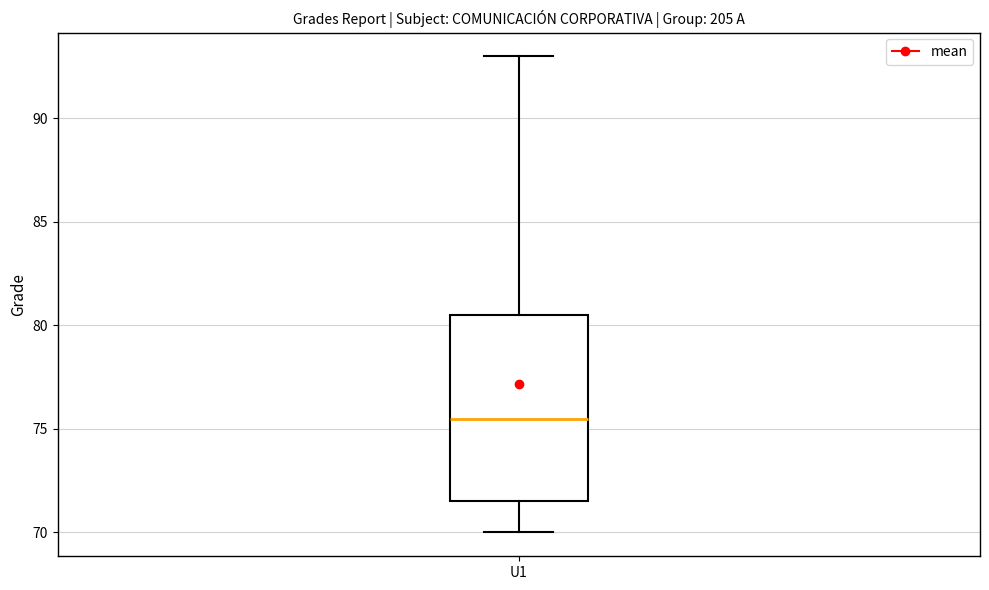

Read this box plot against the y-axis: the position of the median line, the range covered by the box, and the ends of both whiskers. The values are not printed on the chart, so give them approximately, as read against the axis.

median 75.5, box 71.5 to 80.5, whiskers 70.0 to 93.0